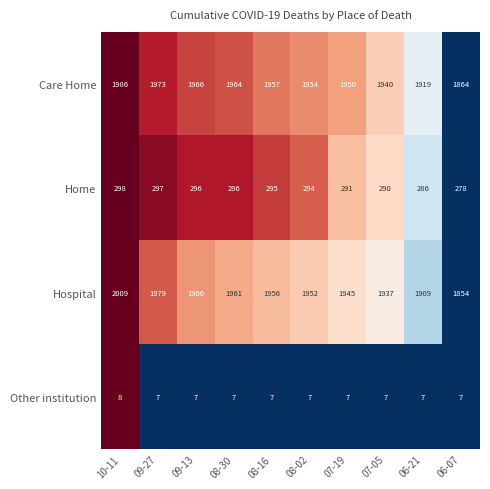

Rank the series by their maximum value, from highest to lowest.

Hospital, Care Home, Home, Other institution